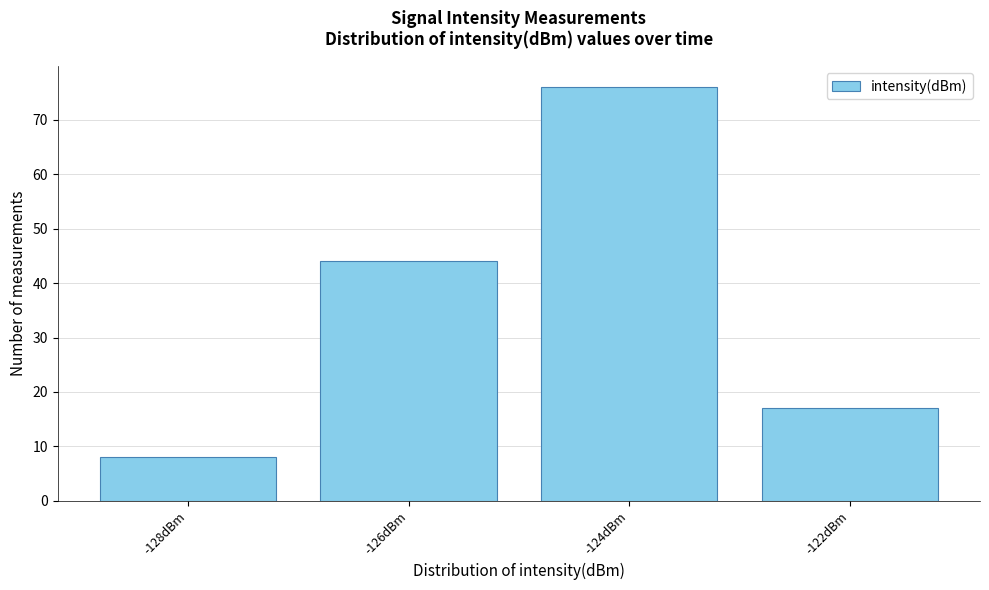

Reading left to right, what are all the values shown in this chart?

-128dBm=8	-126dBm=44	-124dBm=76	-122dBm=17